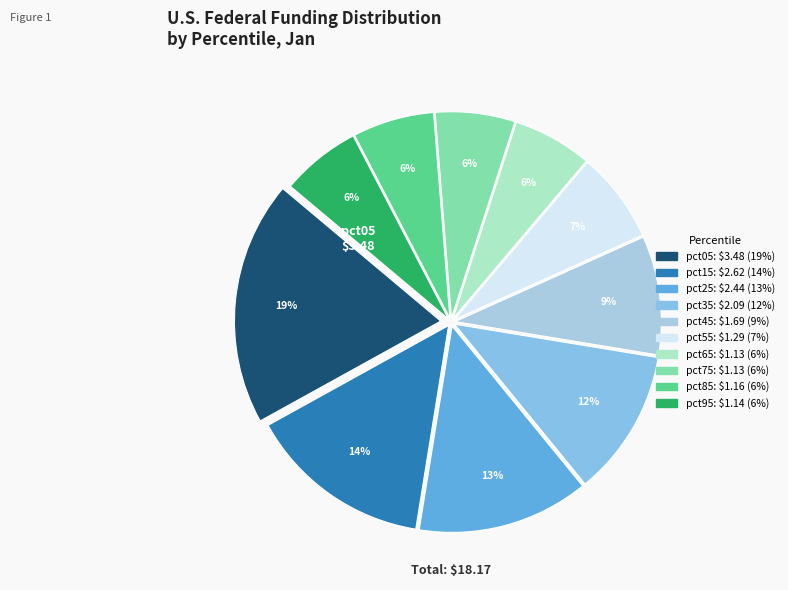

Between pct25 and pct45, which is larger?

pct25